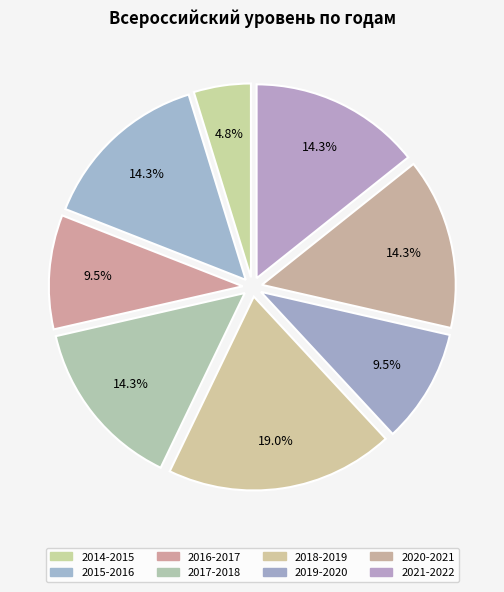

To the nearest percent, what is the combined percentage of 2018-2019 and 2019-2020?

29%